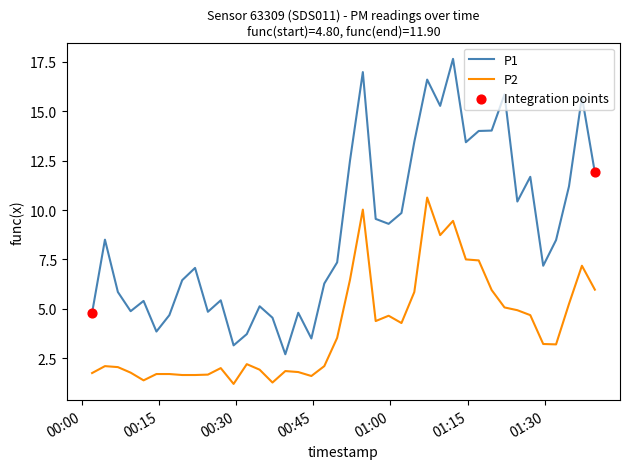

Which series has the largest total across all categories?

P1